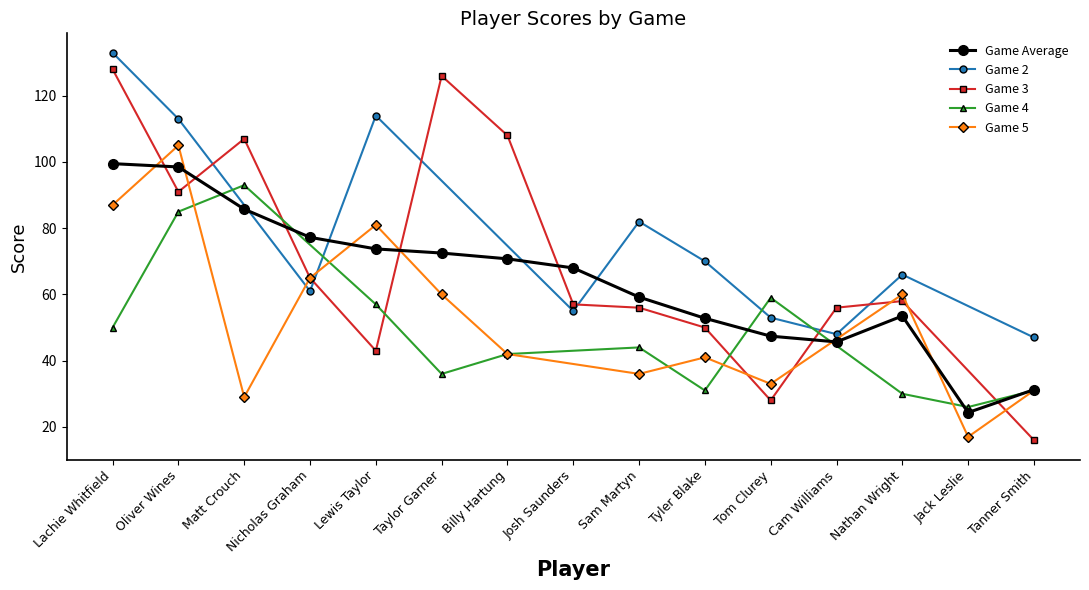

The value of Game Average at Nathan Wright is 82.2. True or false?

False